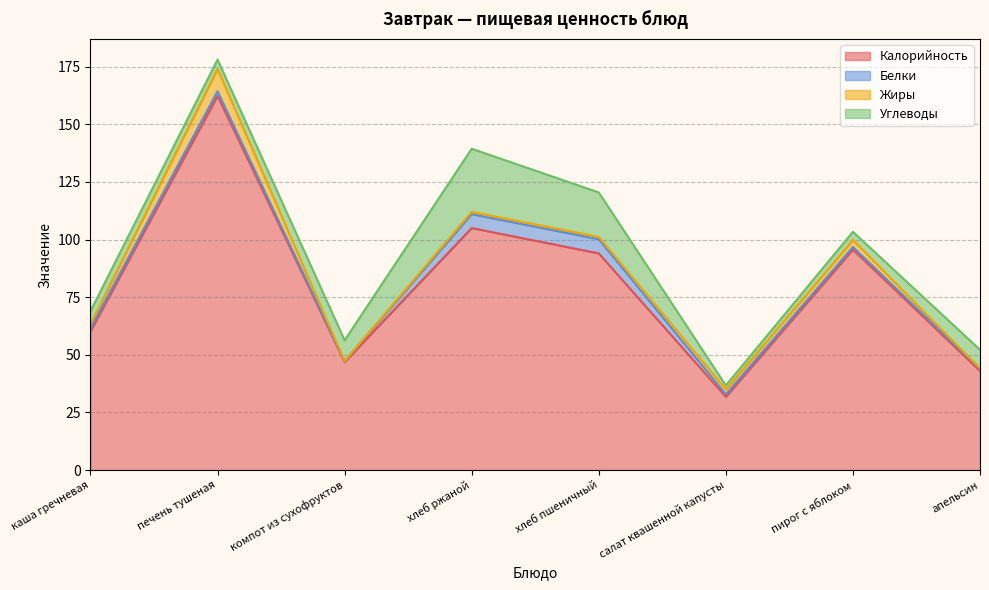

Is the value of Белки at хлеб ржаной greater than the value of Калорийность at компот из сухофруктов?

No